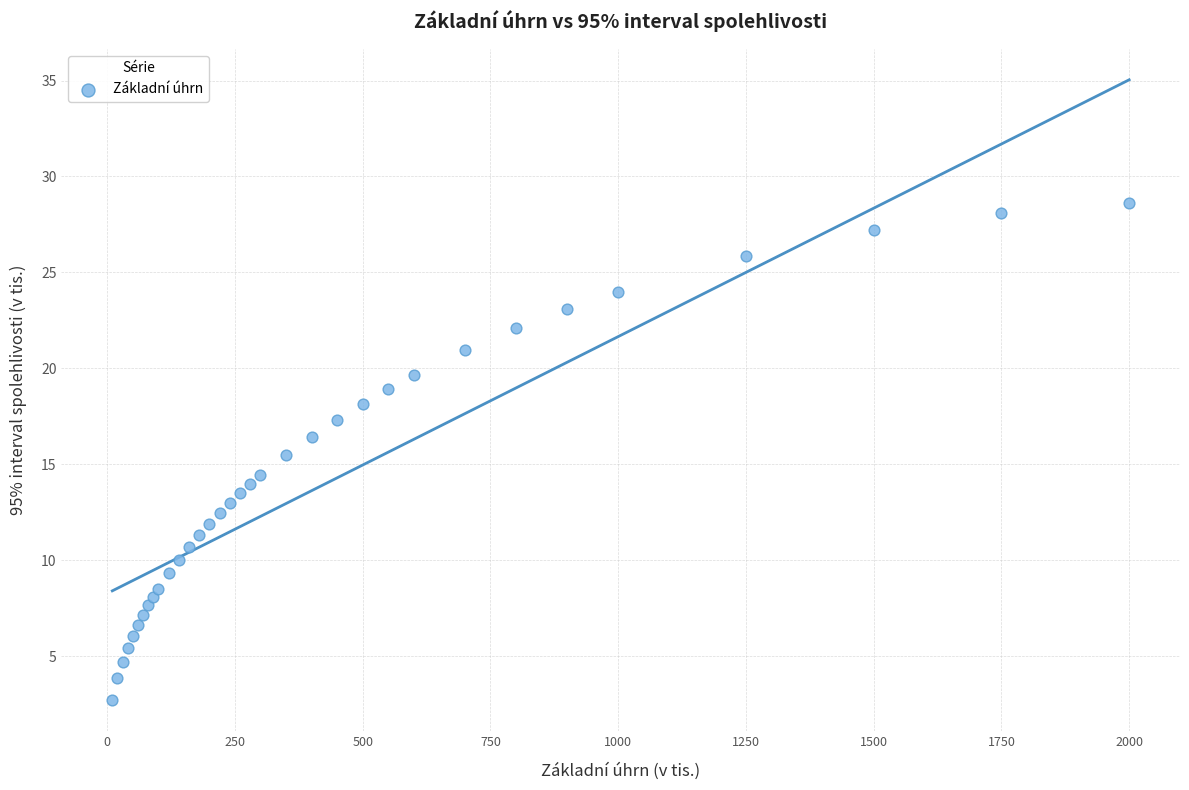

What is the range of X values (max minus min)?

1990.0